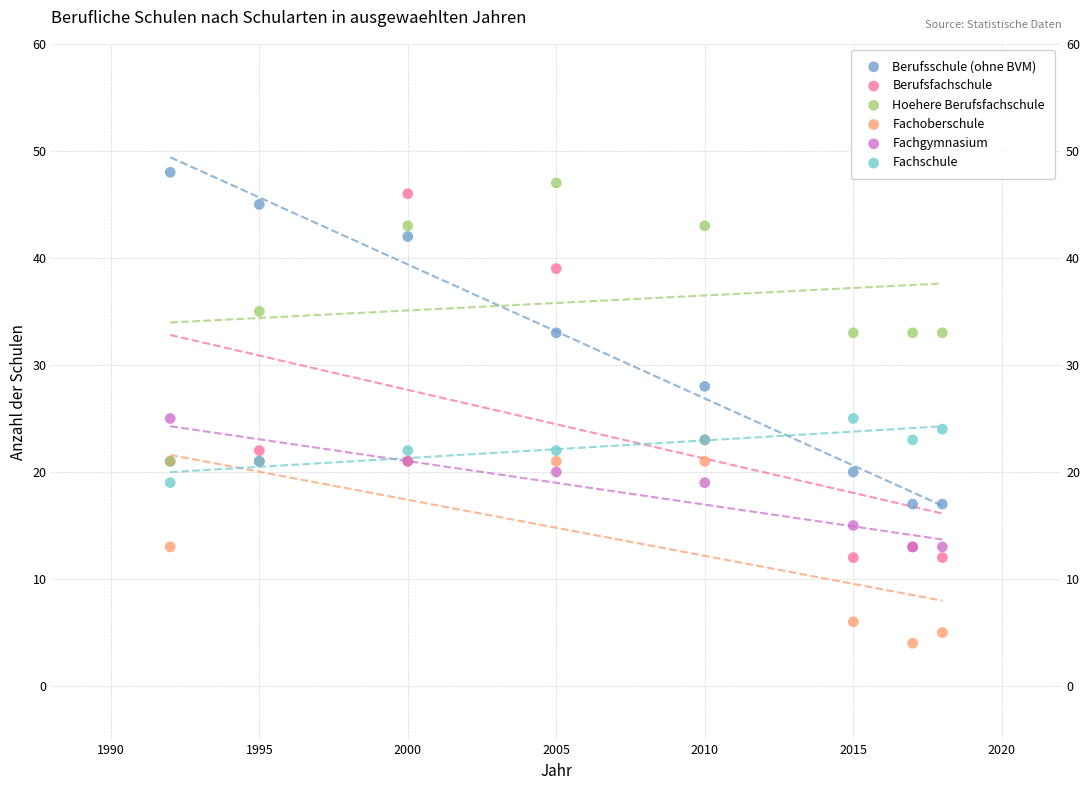

Which series contains the highest Y value?

Berufsschule (ohne BVM)